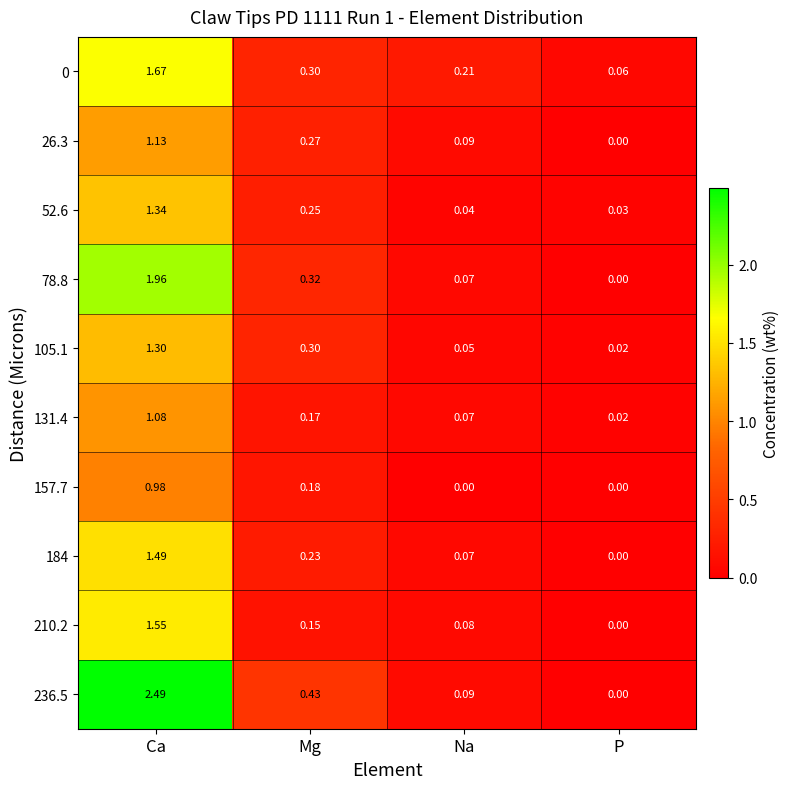

At which label does 157.7 reach its peak?

Ca